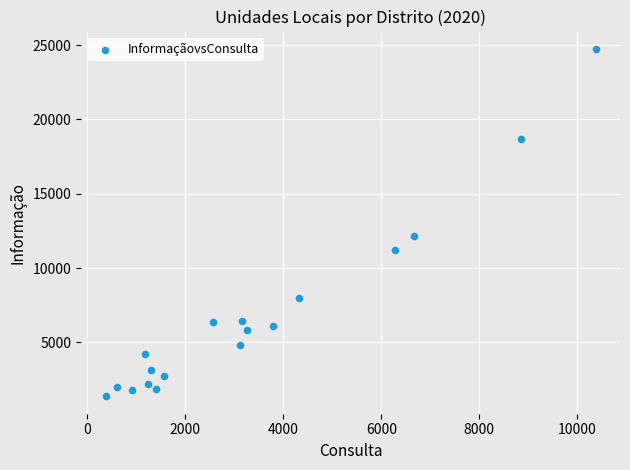

What Y value in the scatter plot is closest to 13057?

12125